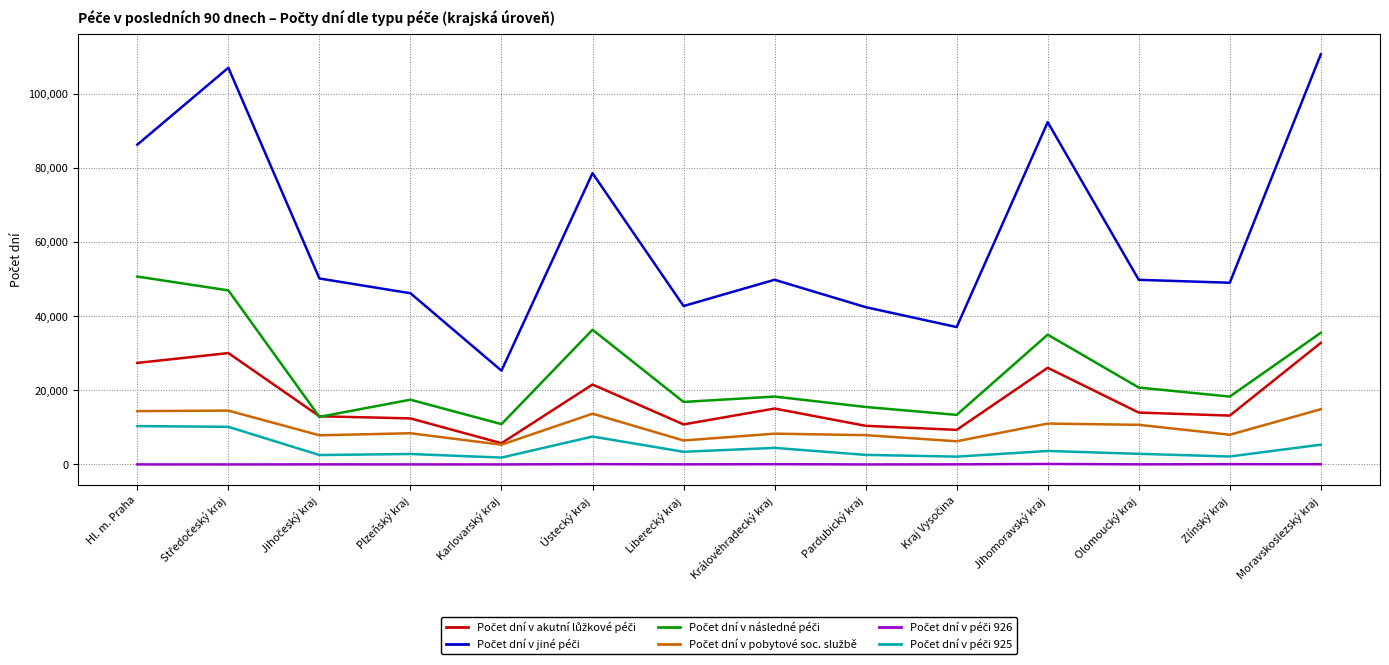

Reading right to left, transcribe all the data shown in this chart.

Počet dní v akutní lůžkové péči: 32801	13178	13987	26075	9324	10421	15078	10797	21563	5724	12418	12995	30049	27384
Počet dní v jiné péči: 110661	49025	49809	92349	37065	42437	49822	42738	78581	25294	46189	50170	107034	86281
Počet dní v následné péči: 35519	18306	20741	35013	13369	15506	18308	16856	36342	10867	17465	12832	46961	50693
Počet dní v pobytové soc. službě: 14896	8008	10686	11021	6249	7899	8298	6461	13689	5317	8411	7855	14523	14382
Počet dní v péči 926: 50	65	17	123	20	2	61	18	75	0	7	16	0	6
Počet dní v péči 925: 5333	2138	2860	3629	2103	2575	4463	3410	7520	1848	2810	2532	10143	10344